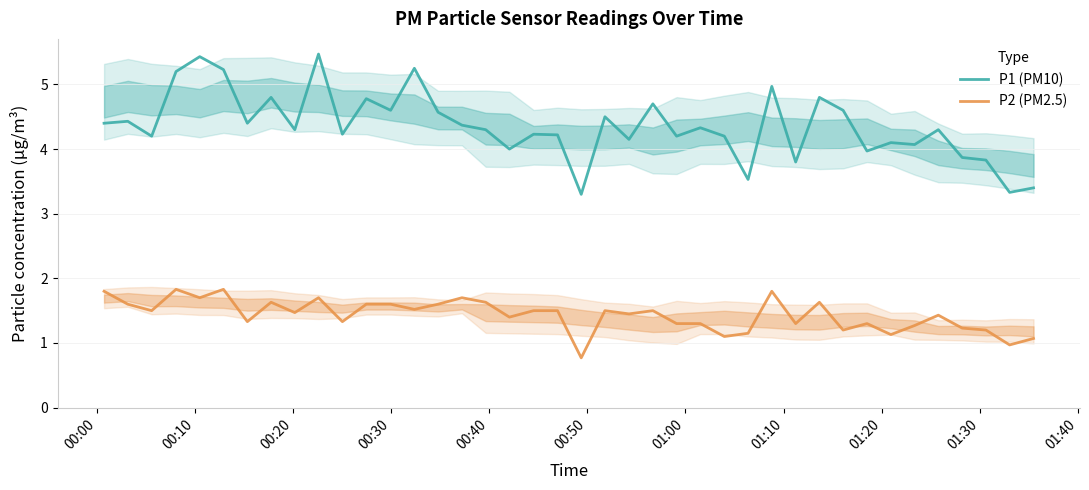

At how many categories does at least one series exceed 2?

40